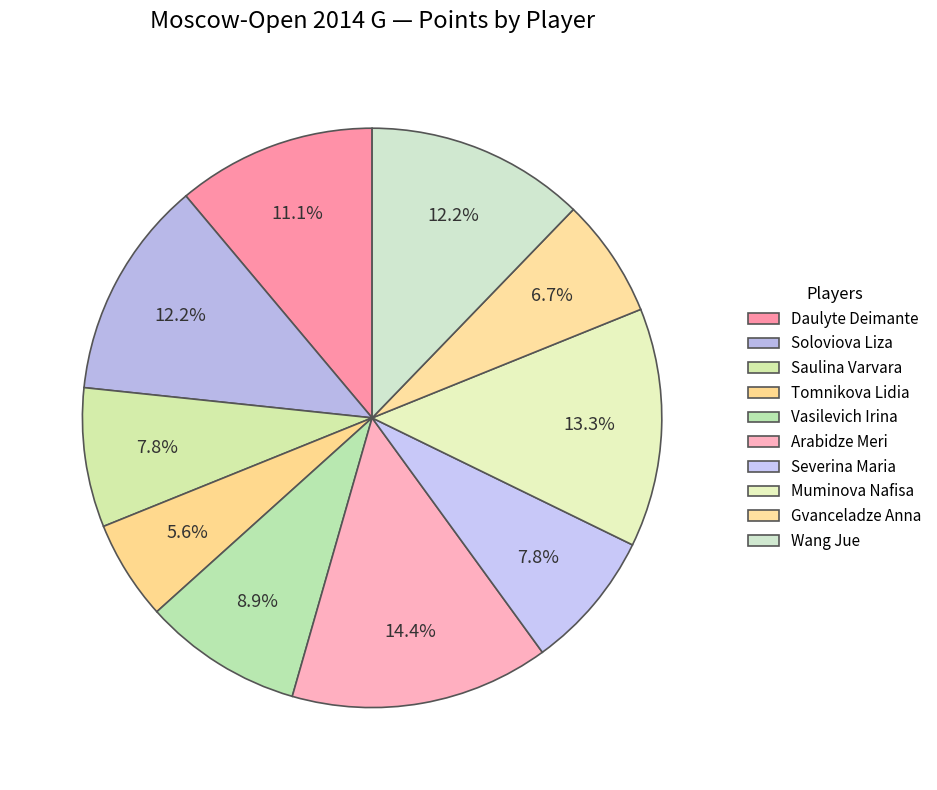

Count the number of slices in the pie.

10